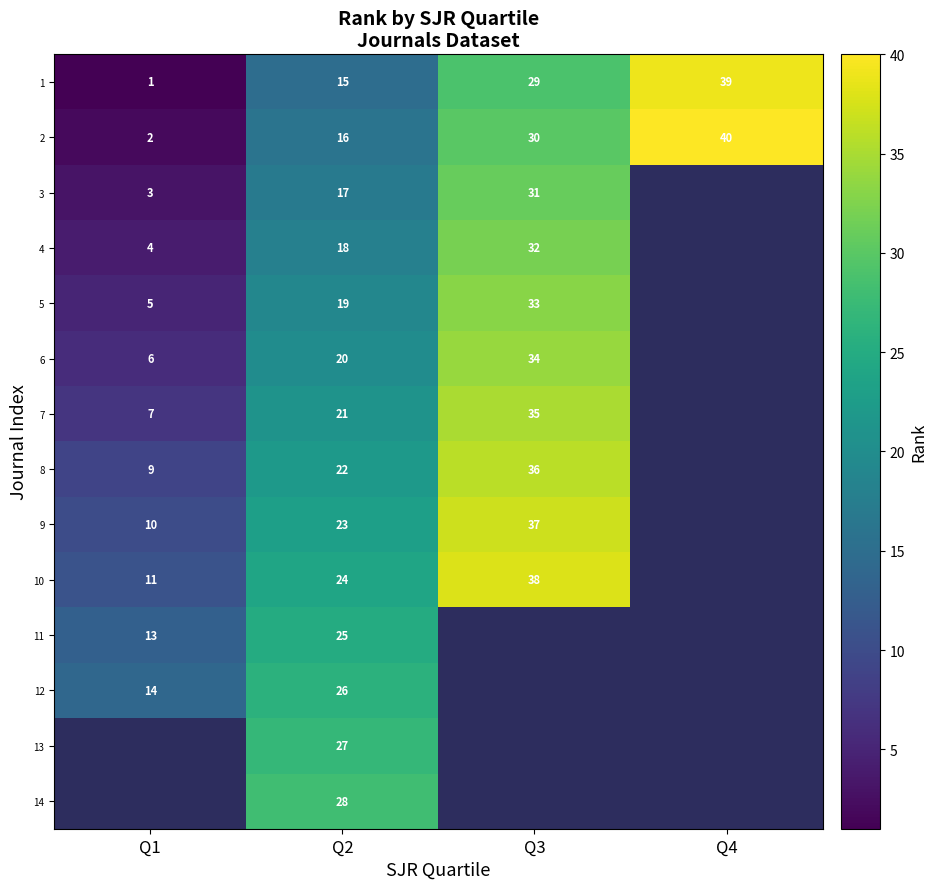

Is it true that 8 equals 4.9 at Q1?

False